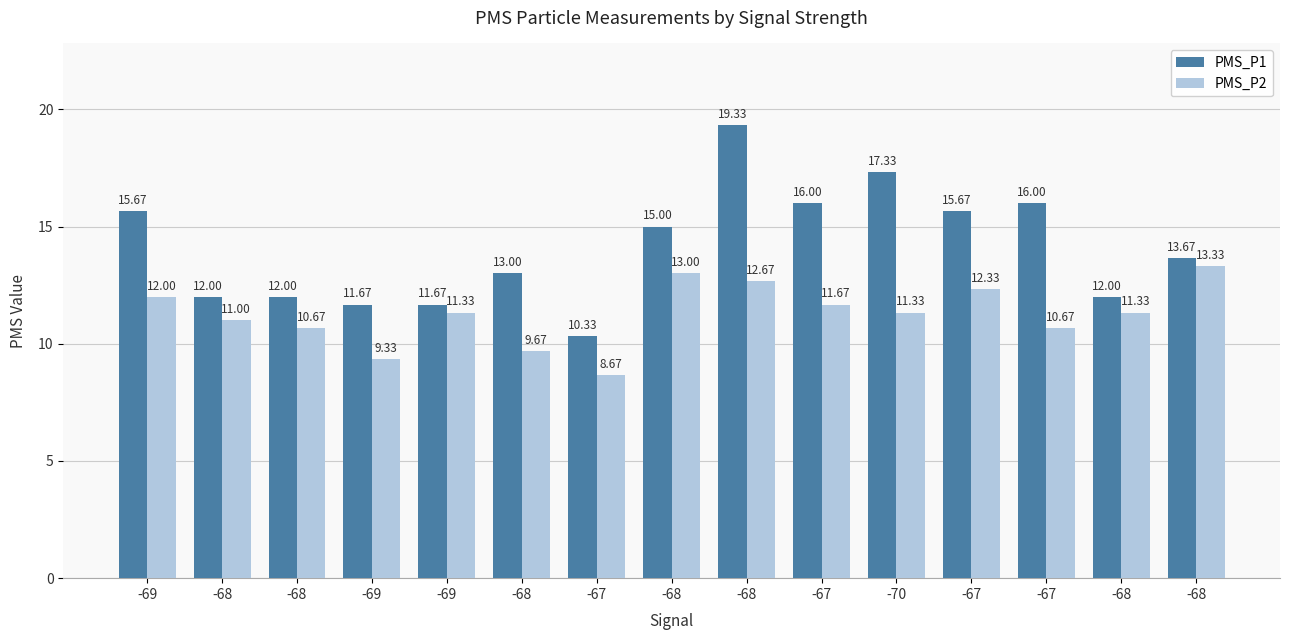

What is the label of the 6th bar from the right?

-67